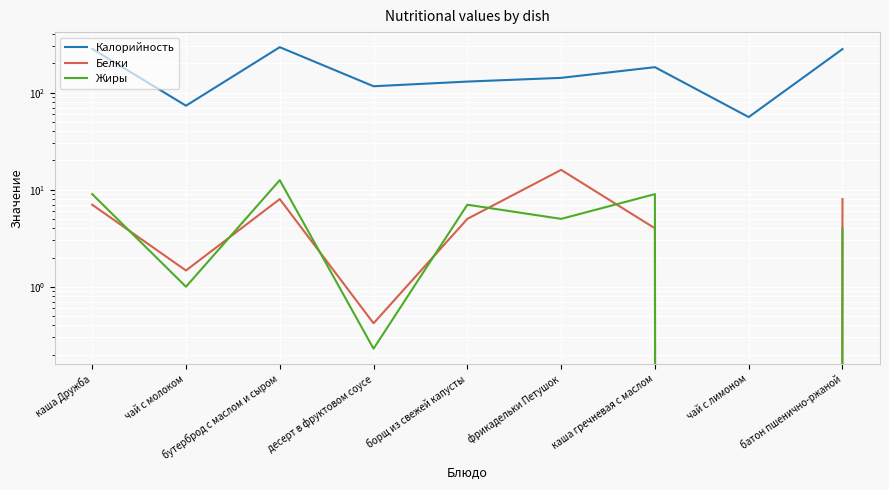

Is the value of Калорийность at каша гречневая с маслом greater than the value of Белки at бутерброд с маслом и сыром?

Yes